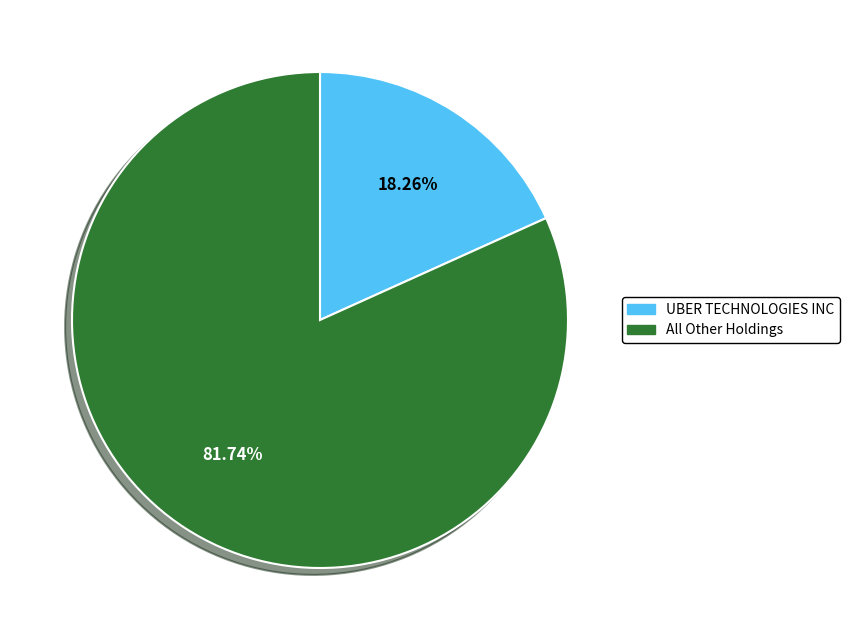

Does All Other Holdings account for over 50% of the chart?

Yes